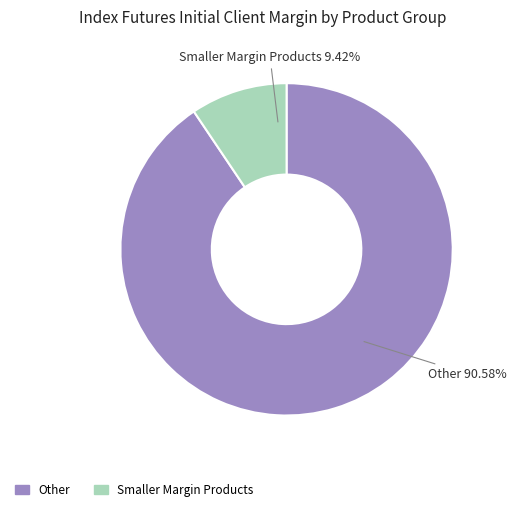

Is there any slice that represents more than half of the pie?

Yes